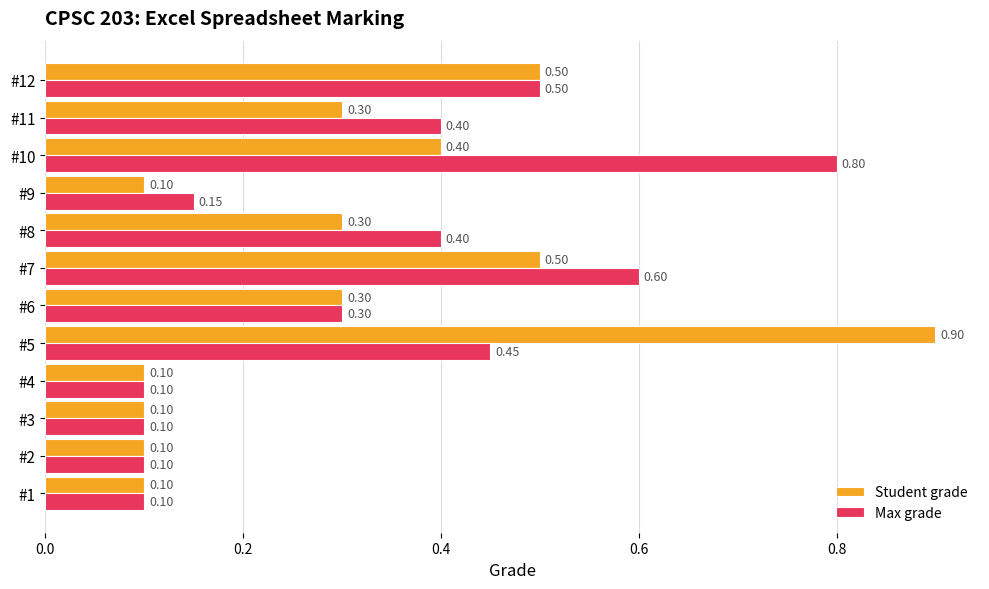

List the series in order of their peak value, highest first.

Student grade, Max grade